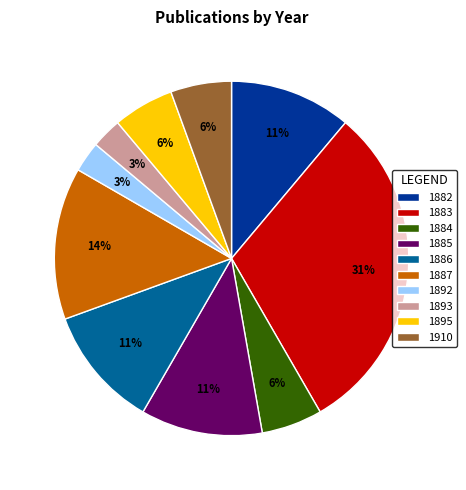

To the nearest percent, what is the difference between the 1895 and 1893 slice percentages?

3%